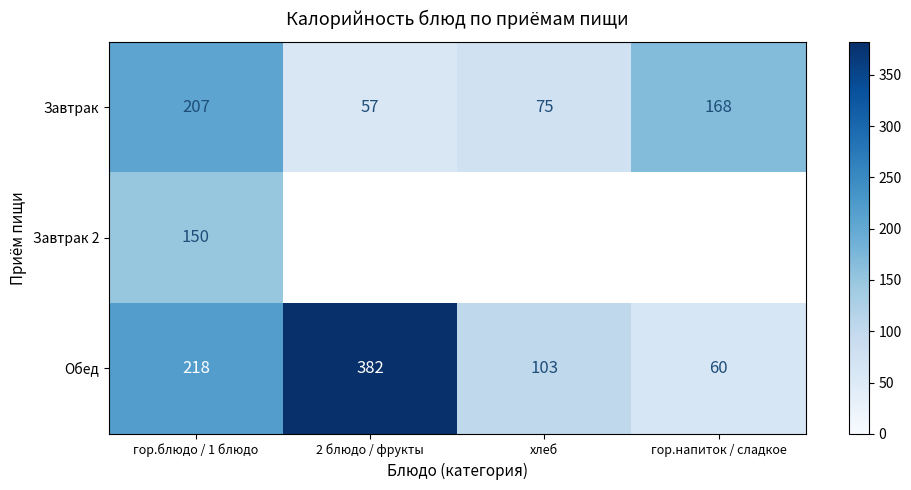

True or false: Обед has a value of 218 at гор.блюдо / 1 блюдо.

True